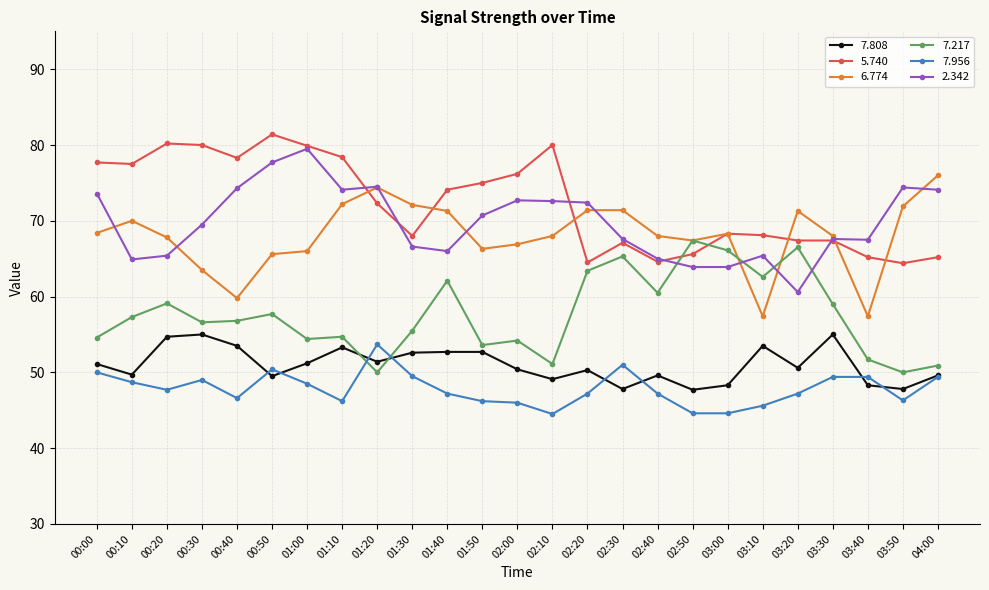

Which category has the highest value across all series?

00:50